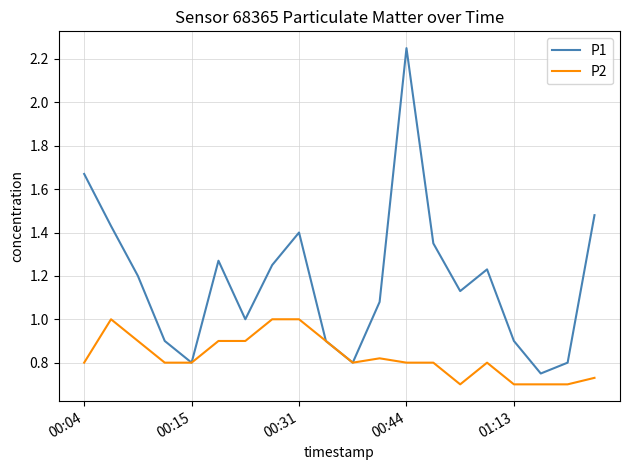

What is the maximum value for P2?

1.0